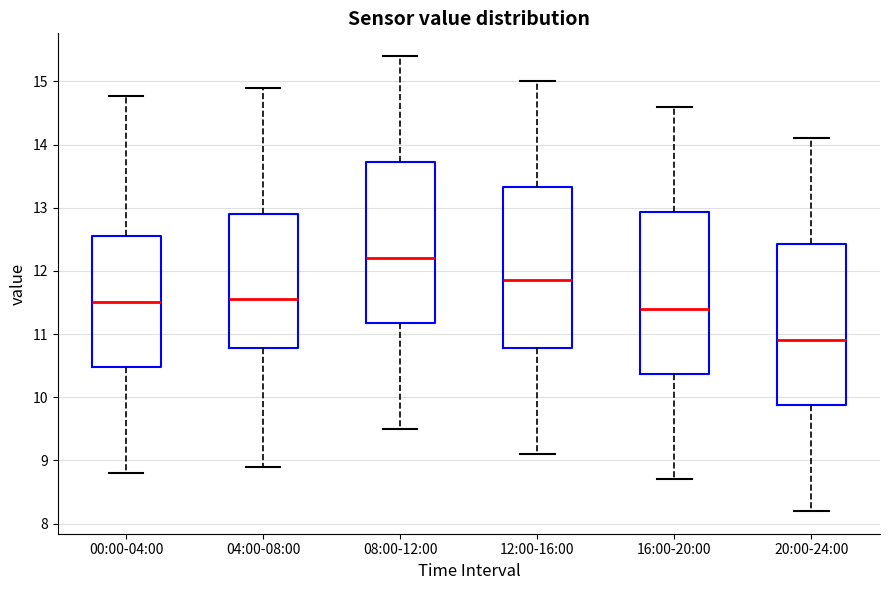

Which box has the lowest median line?

20:00-24:00